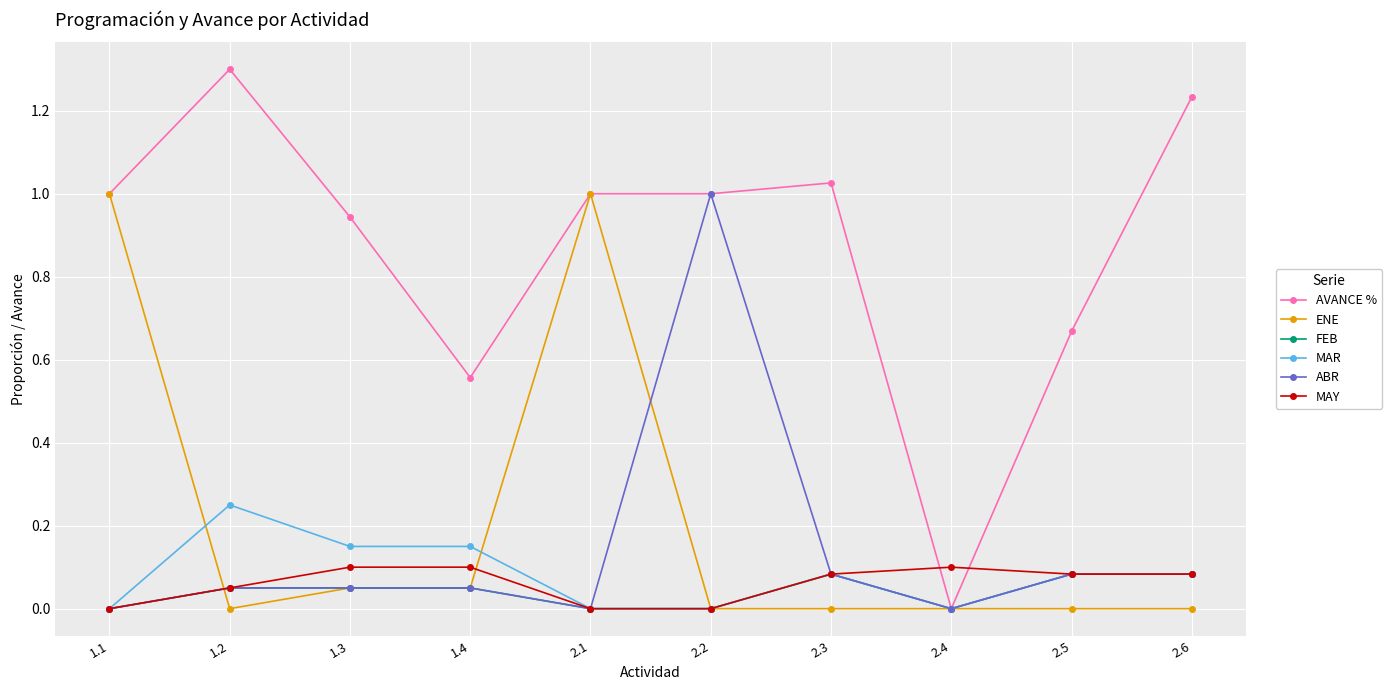

What is the difference between the highest and lowest values at 1.4?

0.5